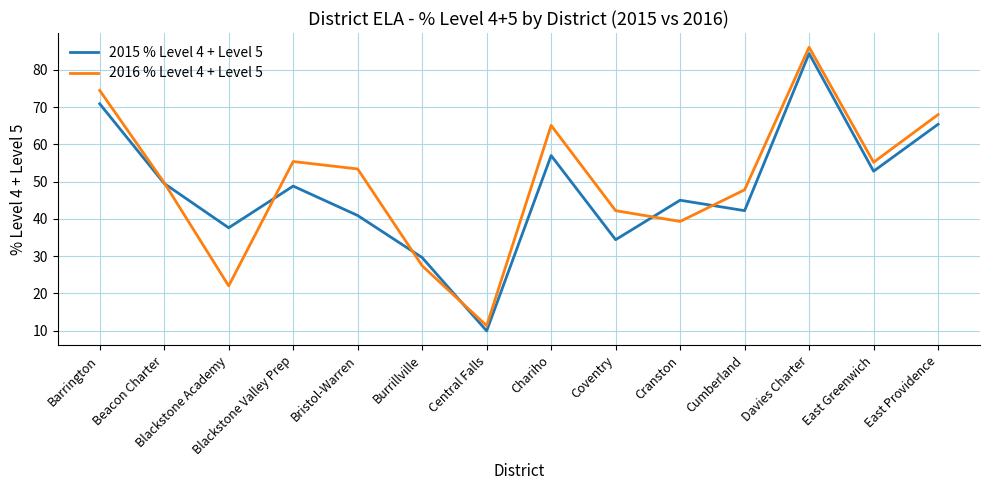

What position from the right is Blackstone Academy?

12